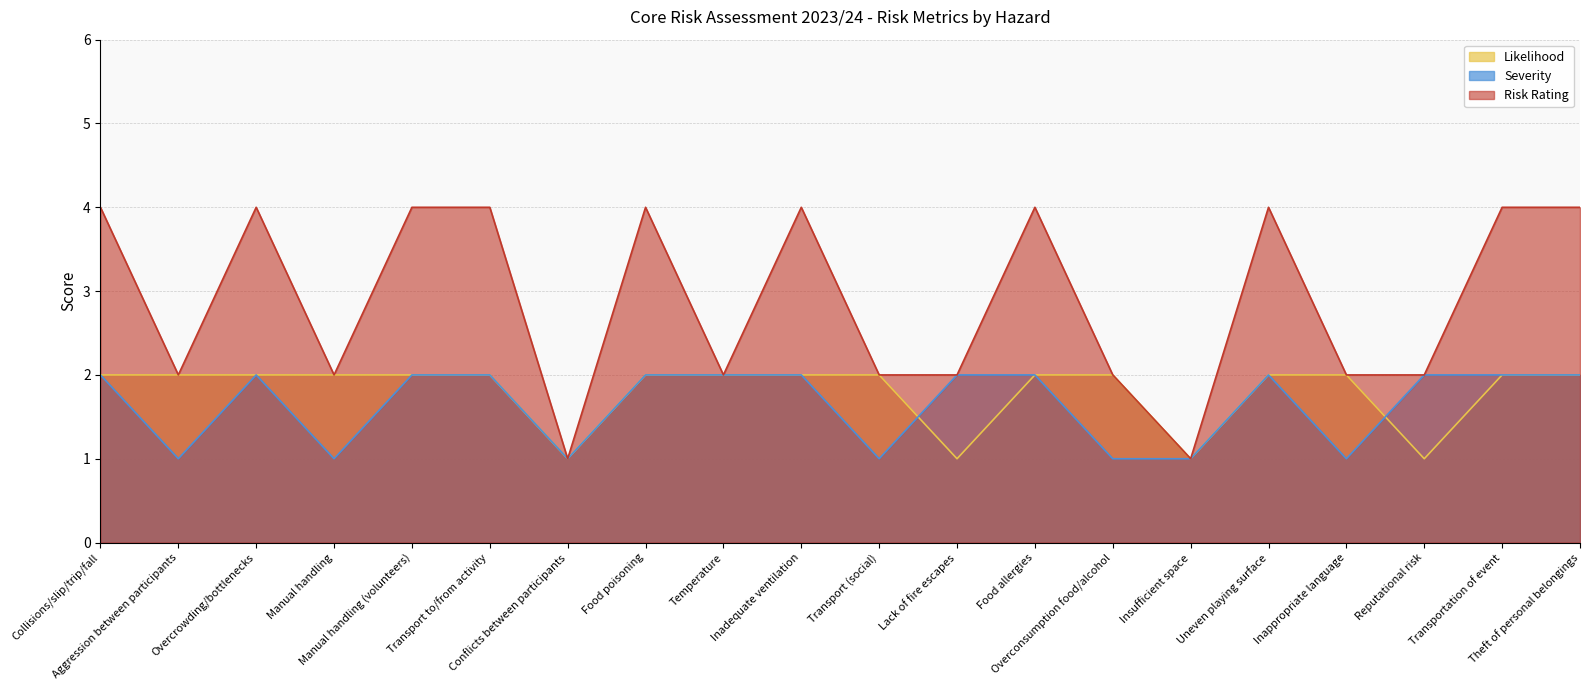

The Likelihood series shows 2 at Collisions/slip/trip/fall. True or false?

True